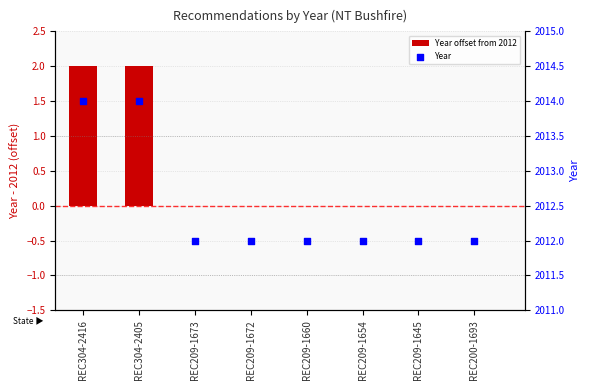

Which series has the widest spread of Y values?

Year offset from 2012